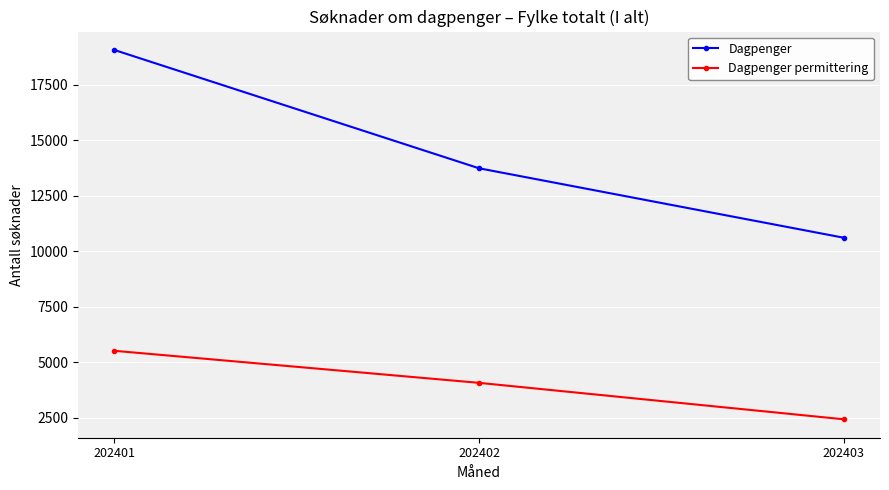

Reading right to left, what are all the values shown in this chart?

Dagpenger: 202403=10616	202402=13742	202401=19068
Dagpenger permittering: 202403=2439	202402=4079	202401=5522